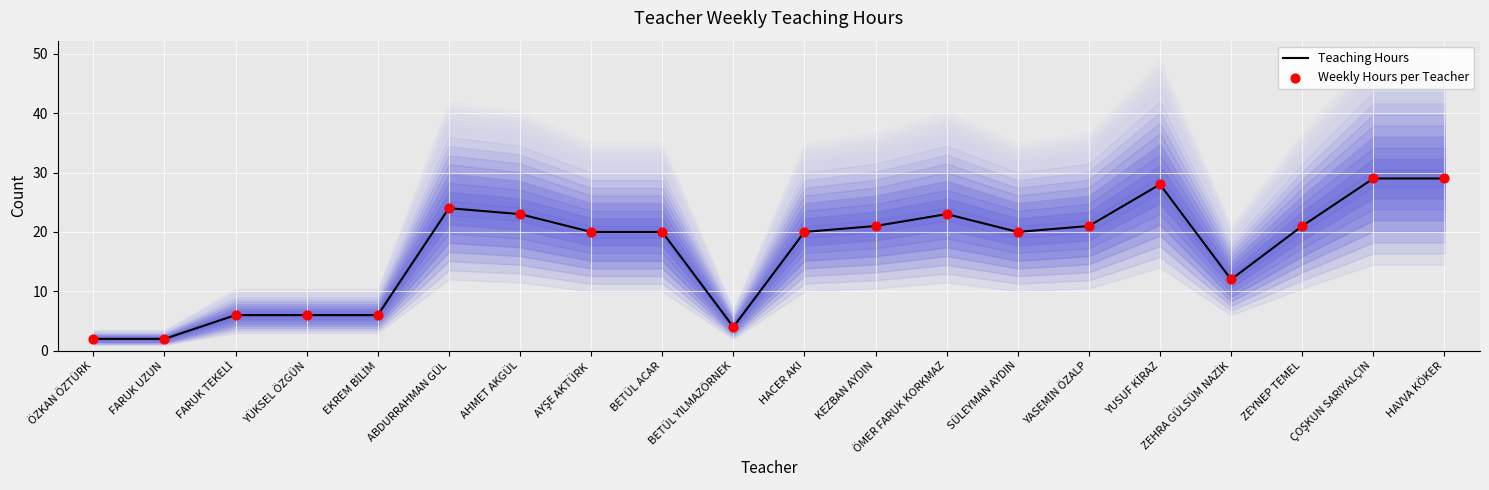

At how many categories does at least one series exceed 17?

13